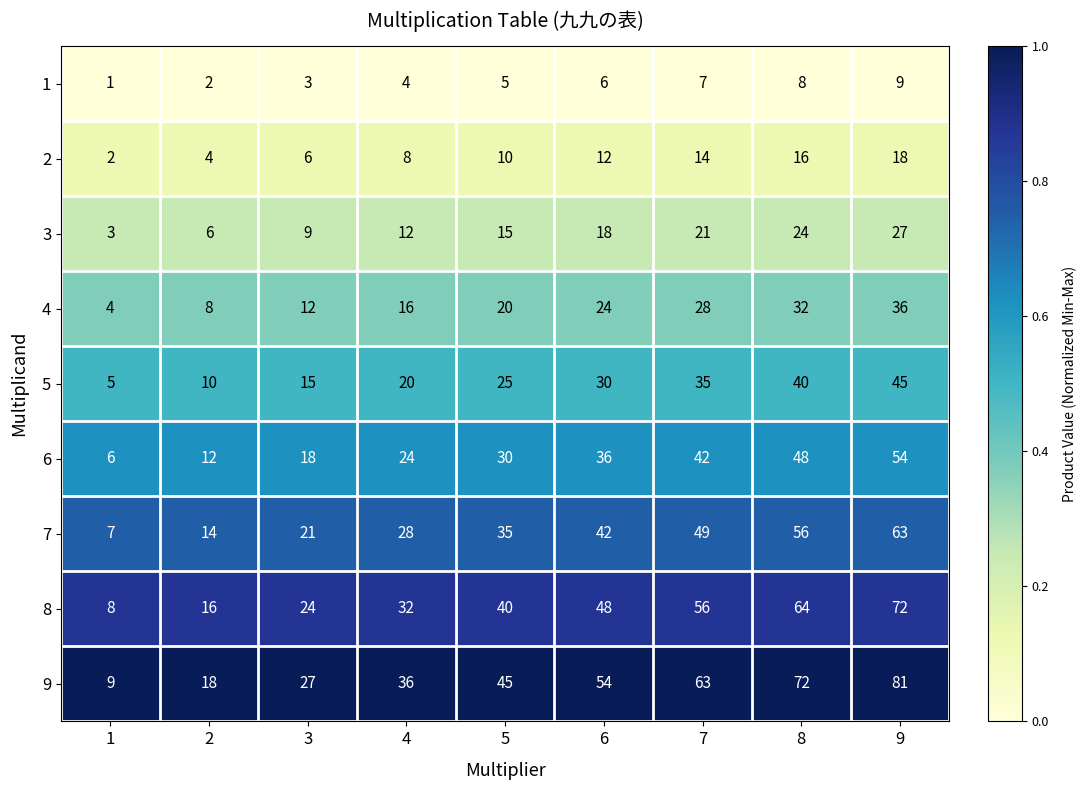

Which label corresponds to the largest value in the chart?

9